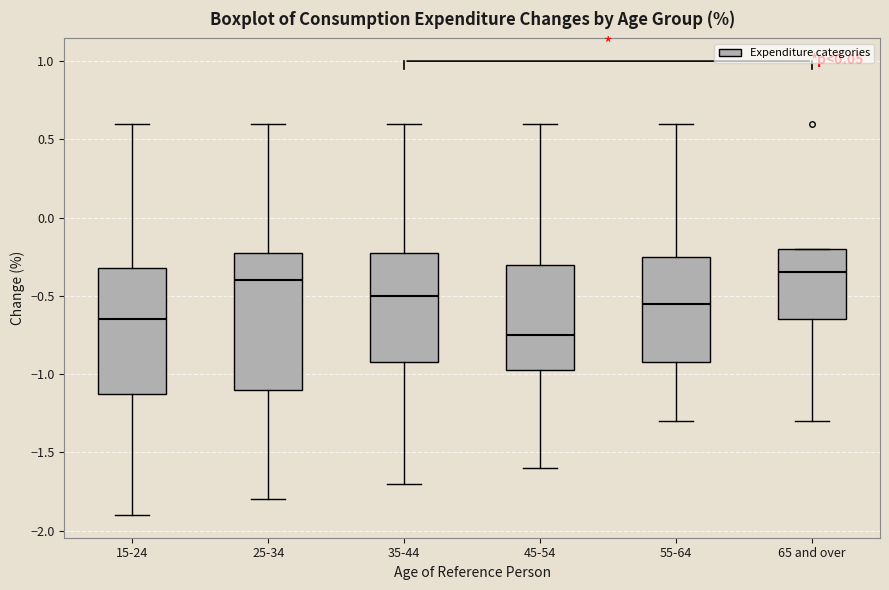

Reading left to right, transcribe this box plot: for each box, give where its median line is, the range the box spans, and where its two whiskers end, as read against the y-axis. The values are not printed on the chart, so give them approximately, as read against the axis.

15-24: median -0.65, box -1.10 to -0.30, whiskers -1.90 to 0.60
25-34: median -0.40, box -1.10 to -0.20, whiskers -1.80 to 0.60
35-44: median -0.50, box -0.90 to -0.20, whiskers -1.70 to 0.60
45-54: median -0.75, box -0.95 to -0.30, whiskers -1.60 to 0.60
55-64: median -0.55, box -0.90 to -0.25, whiskers -1.30 to 0.60
65 and over: median -0.35, box -0.65 to -0.20, whiskers -1.30 to -0.20